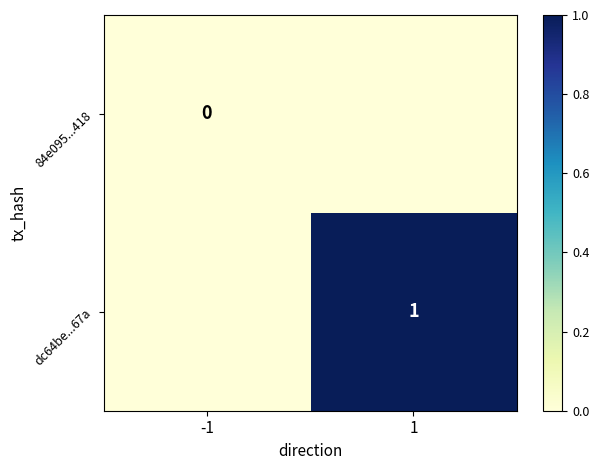

The value of dc64be...67a at 1 is 1. True or false?

True